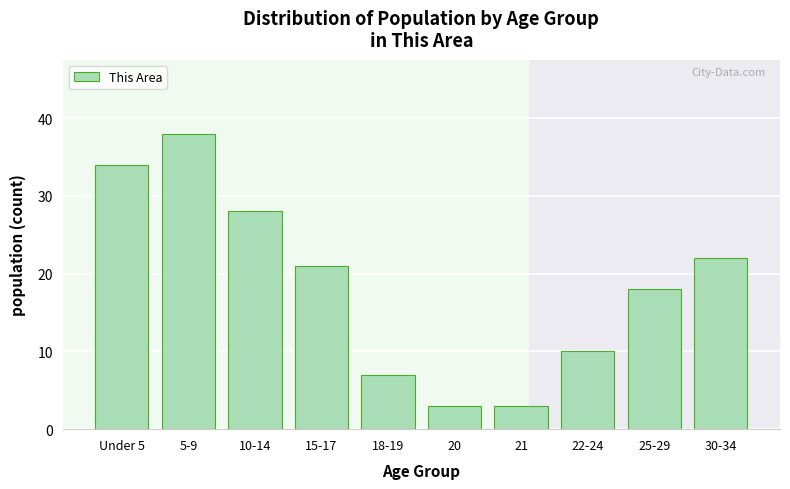

Reading right to left, extract all data points from this chart.

30-34=22	25-29=18	22-24=10	21=3	20=3	18-19=7	15-17=21	10-14=28	5-9=38	Under 5=34